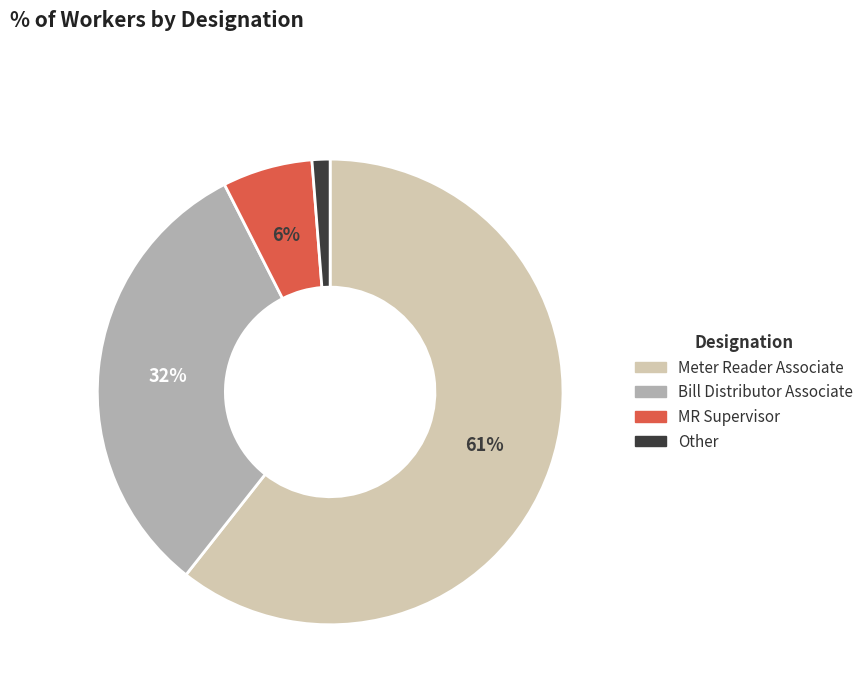

Combined, do Bill Distributor Associate and Other account for over 50%?

No